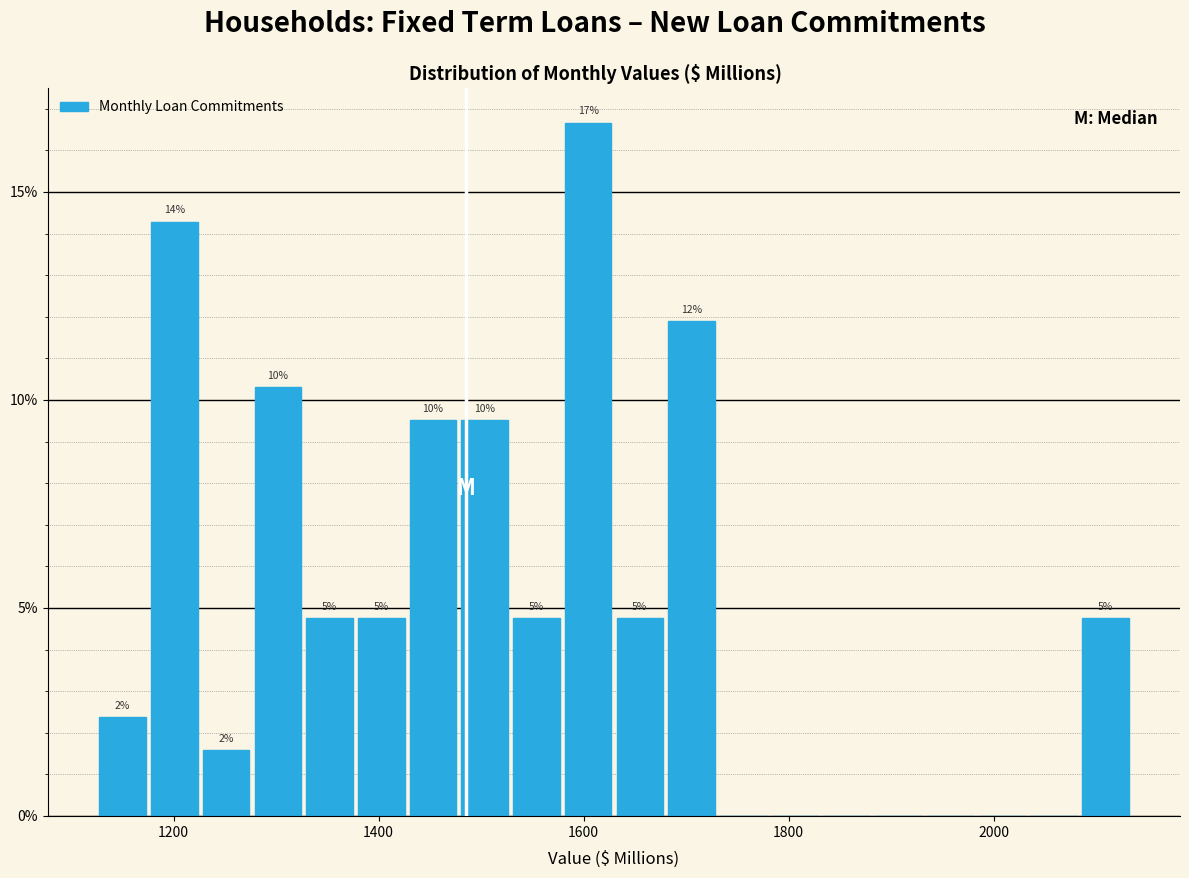

Read against the x-axis, roughly where is the centre of the tallest bar?

1600